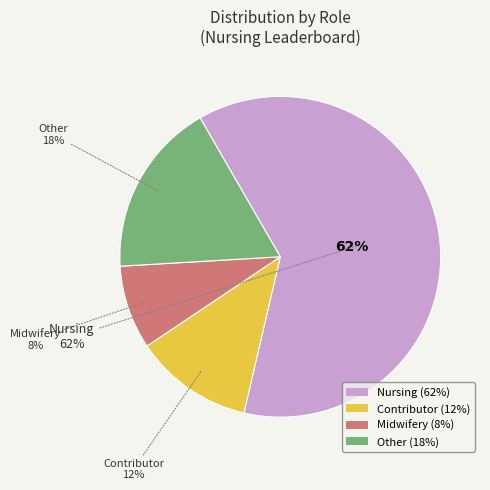

What portion of the pie excludes Nursing?

38.0%